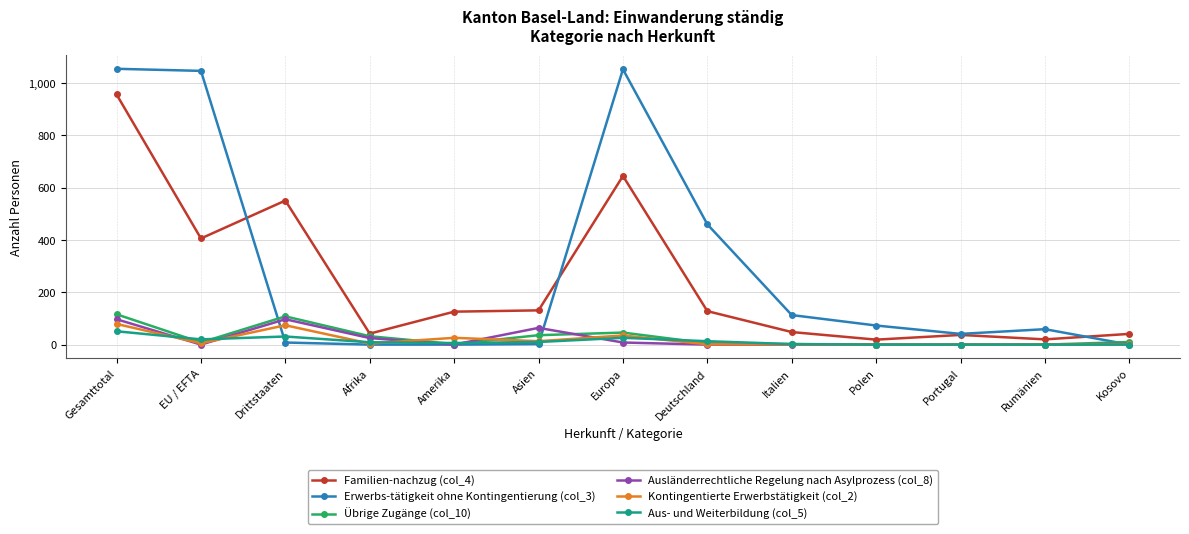

Where is the first local minimum for Familien-nachzug (col_4)?

EU / EFTA